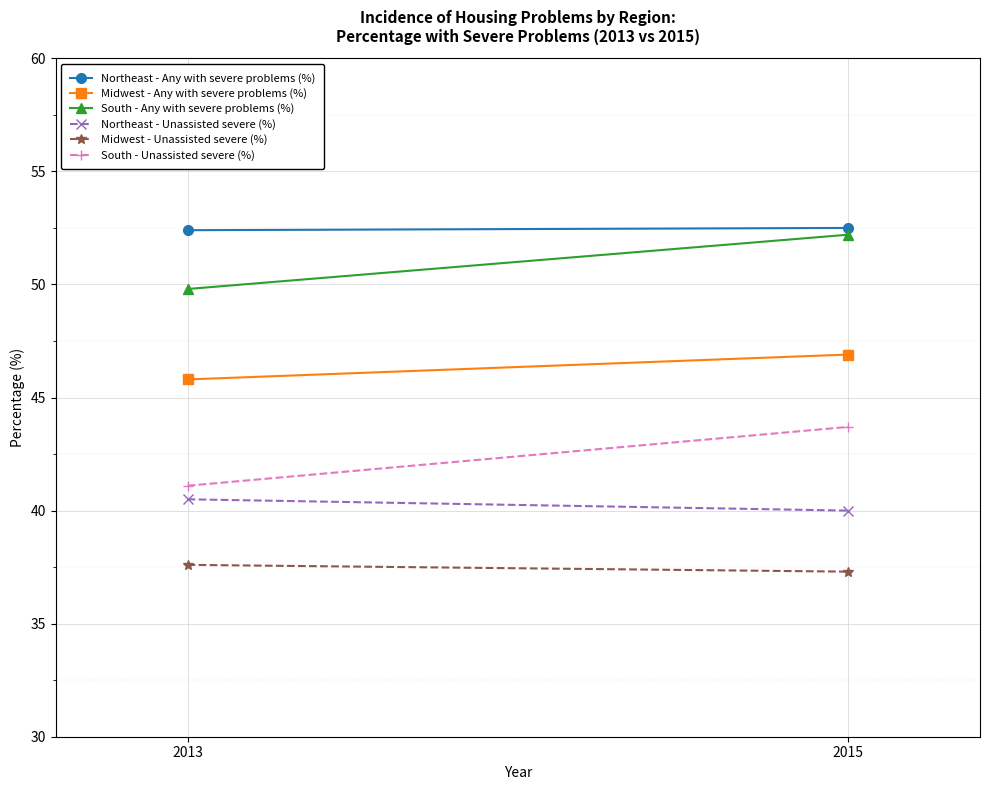

What is the smallest value displayed?

37.3